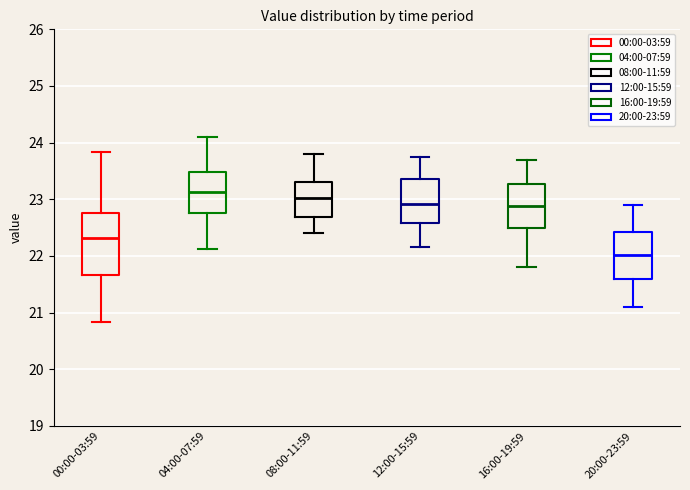

Where is the lower edge of the box for 04:00-07:59 on the y-axis? The values are not printed on the chart, so give them approximately, as read against the axis.

22.8